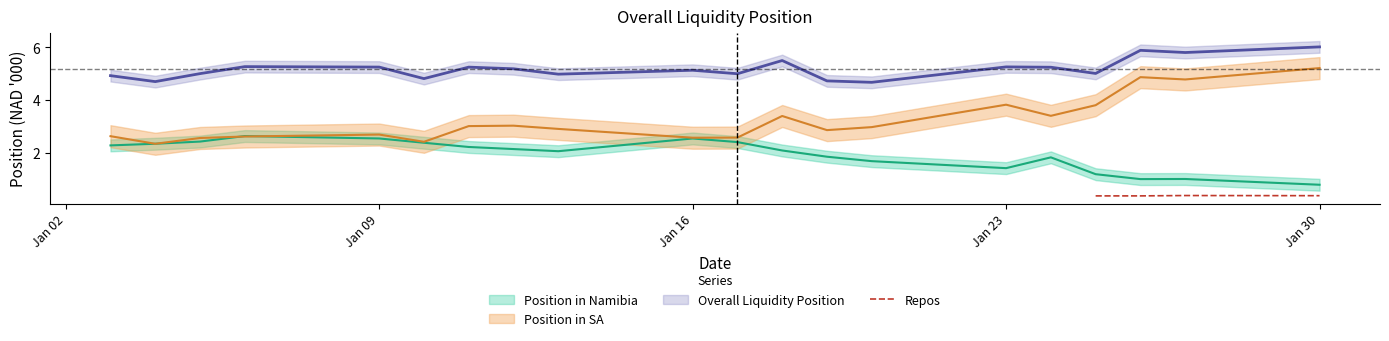

True or false: Repos has more than 1 points higher than both neighbors.

False